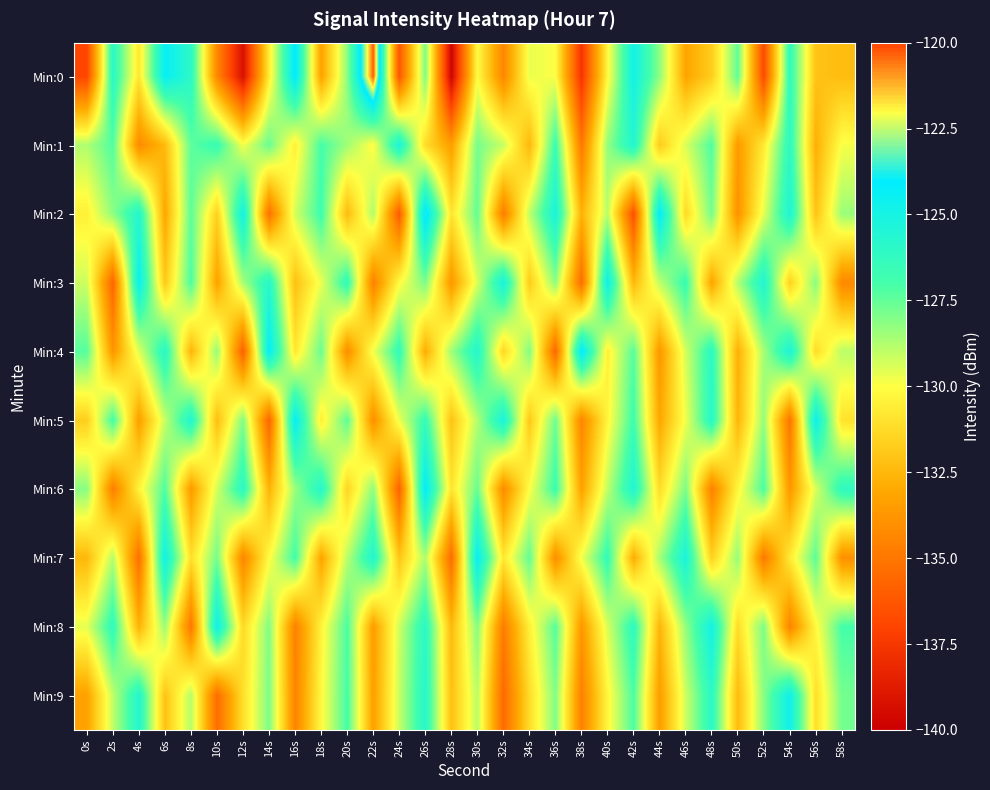

Which category has the lowest value across all series?

28s